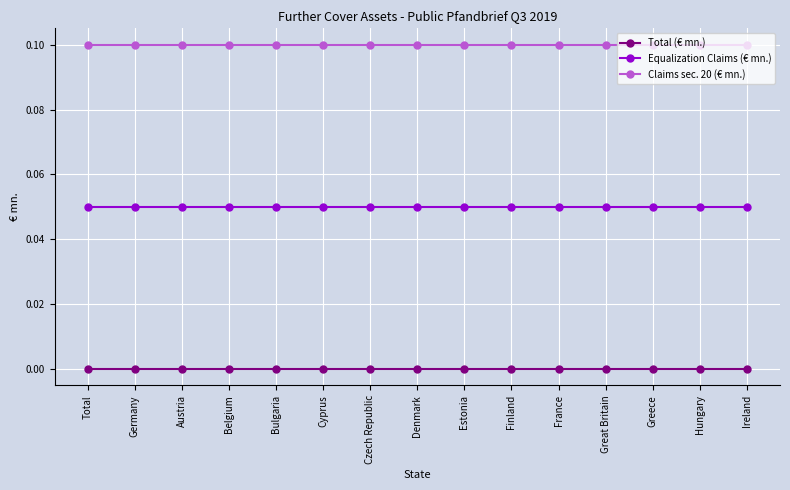

Is it true that Claims sec. 20 (€ mn.) equals 0.0 at Cyprus?

False